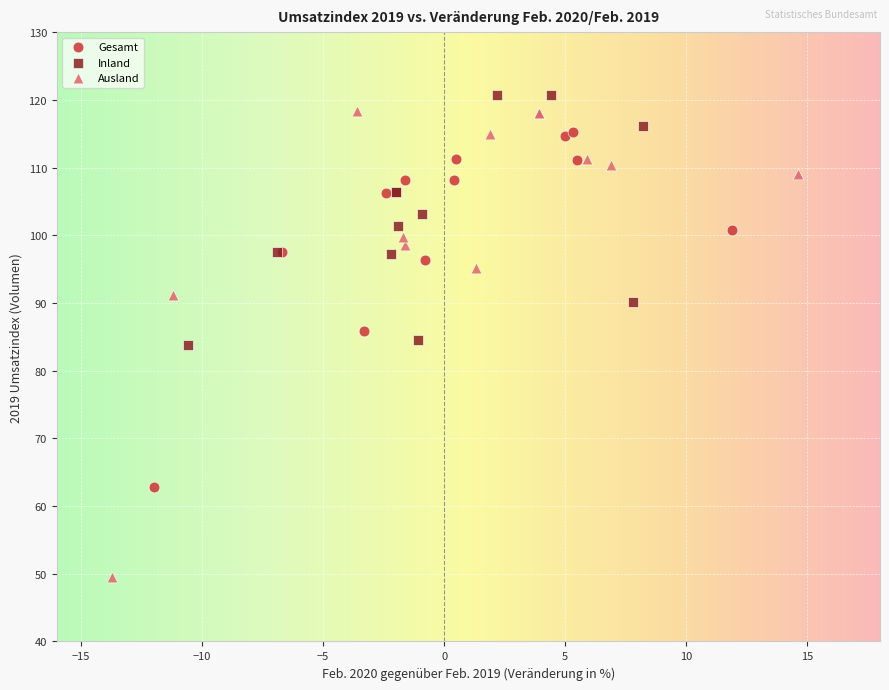

Which series has the widest spread of Y values?

Ausland